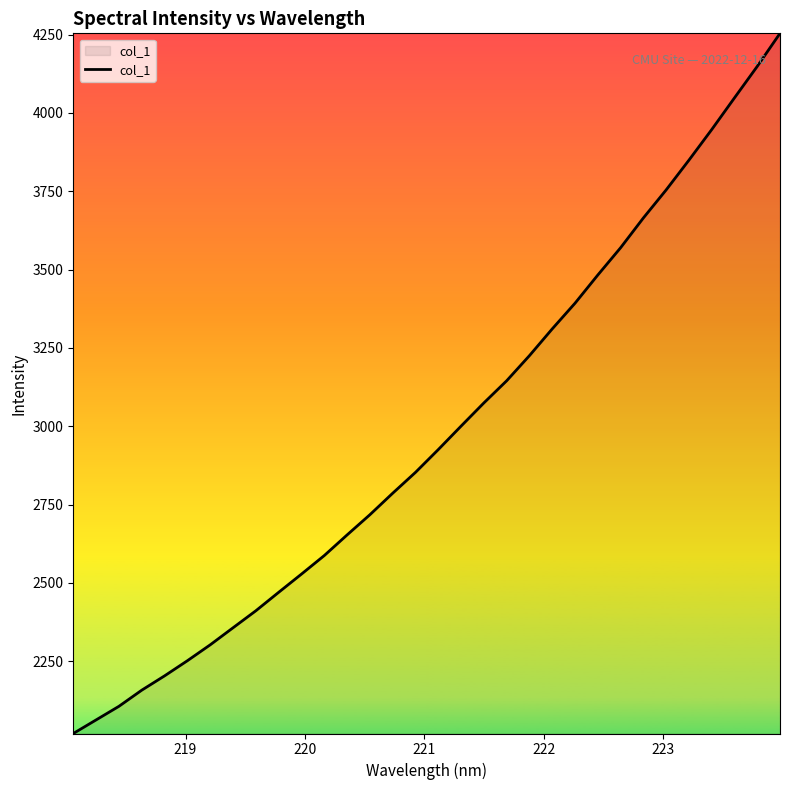

What is the difference between the maximum and minimum values?

2235.0